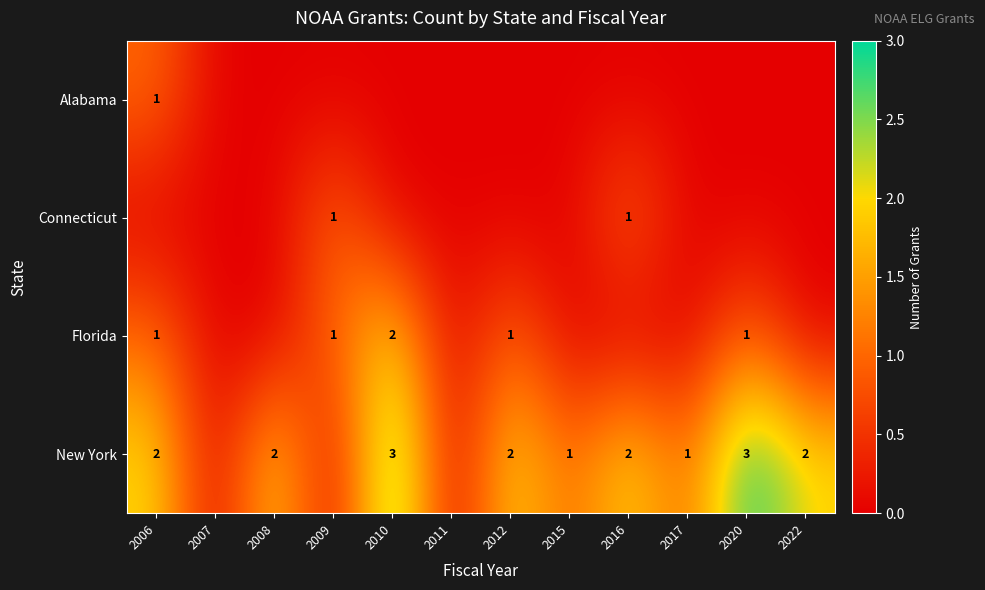

Is it true that Connecticut equals 0 at 2016?

False